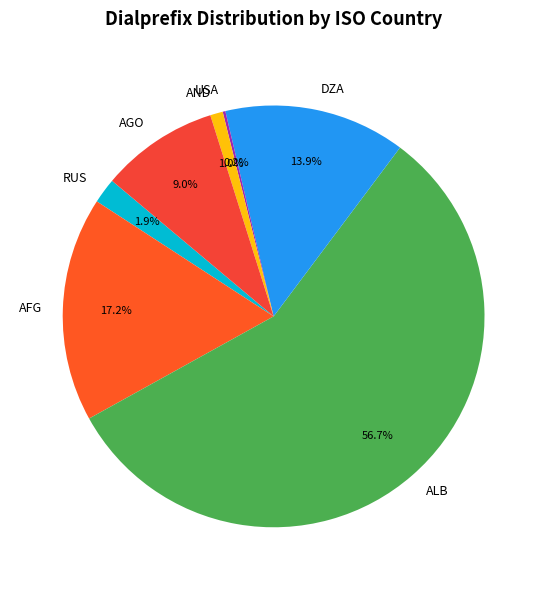

Which has a higher value, RUS or ALB?

ALB